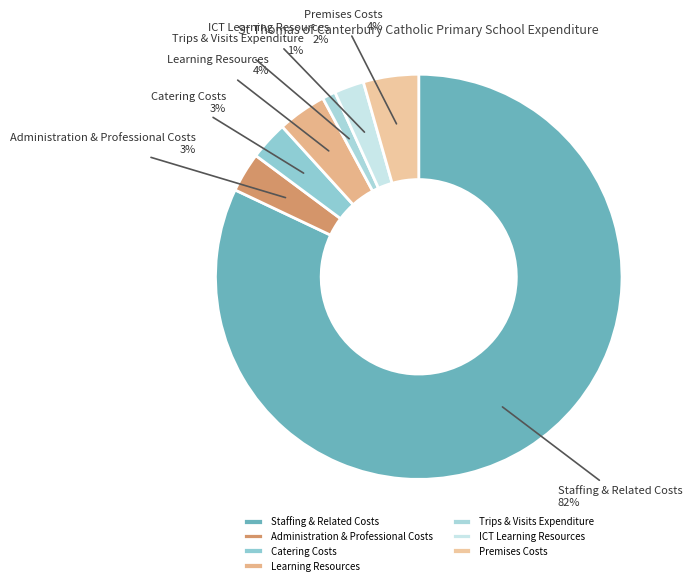

Which has a higher value, Catering Costs or Trips & Visits Expenditure?

Catering Costs